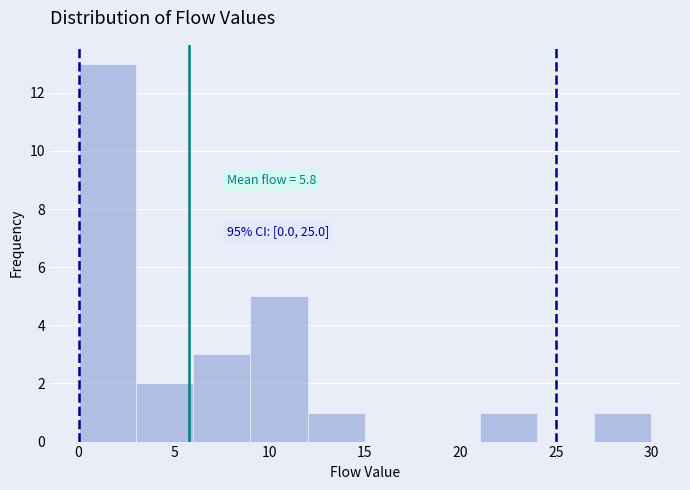

Over which range of the x-axis is the bar tallest?

0 to 3